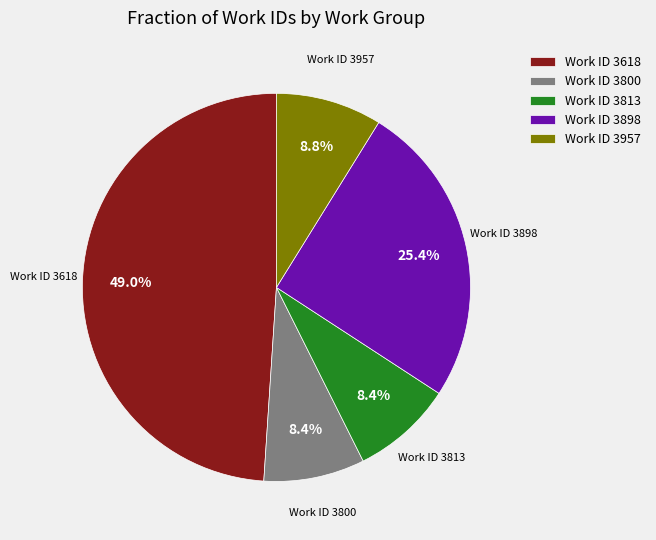

What is the ratio of the value at Work ID 3813 to the value at Work ID 3898?

0.3